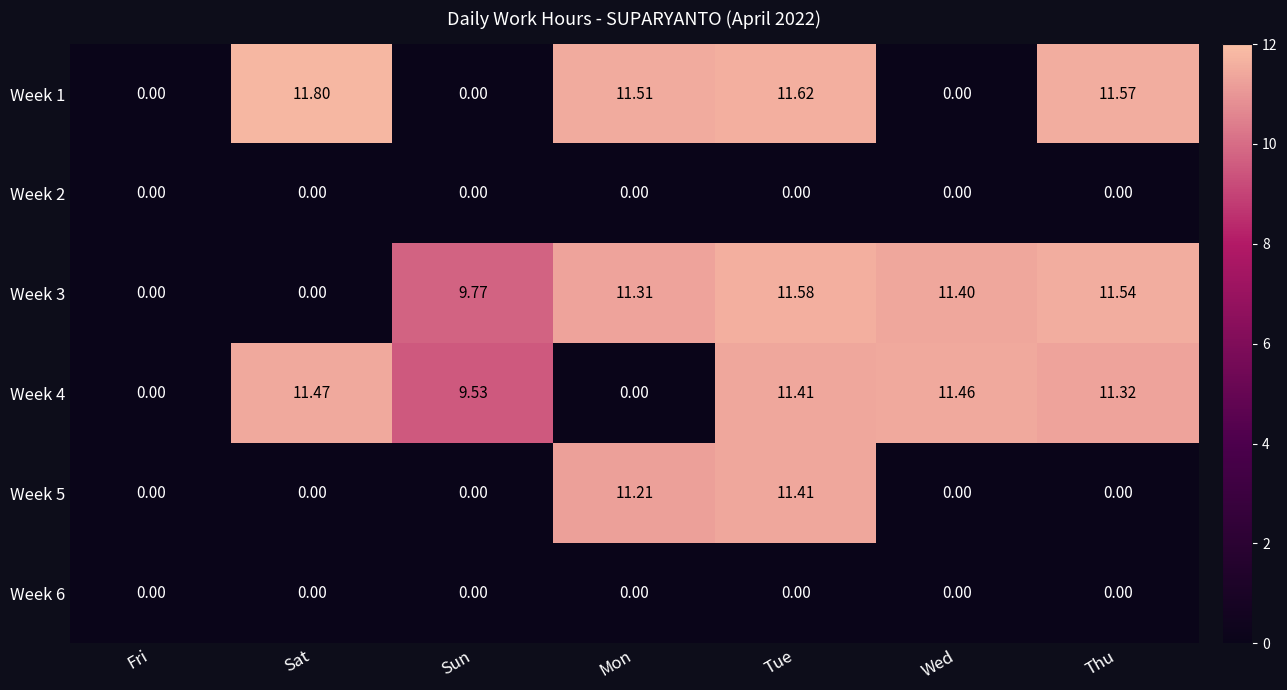

At which category is the sum across all series the highest?

Tue